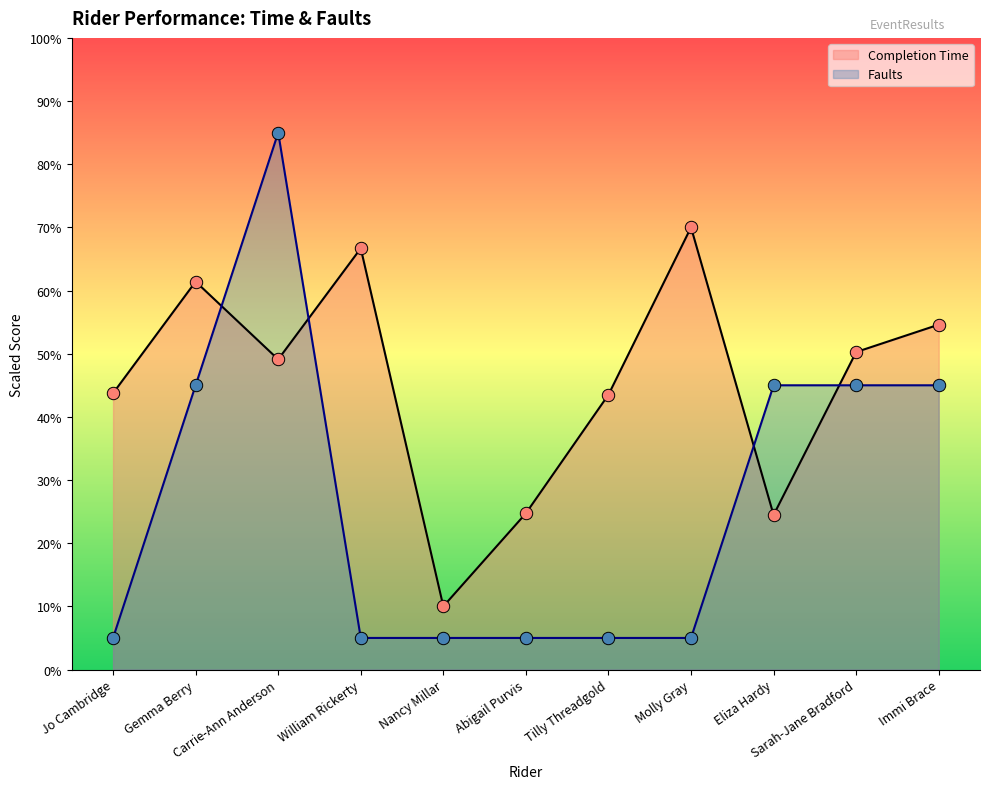

What is the total value across all series at William Rickerty?

71.7